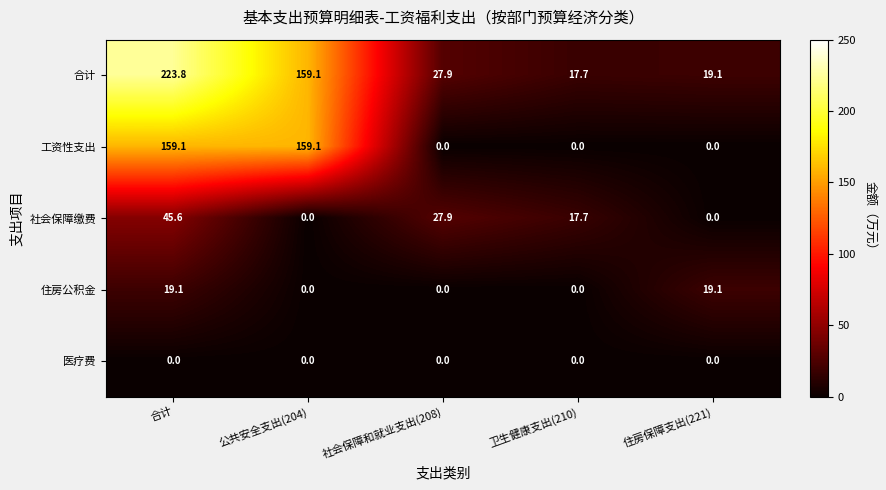

What is the difference between the maximum and second lowest values in the 工资性支出 series?

159.1